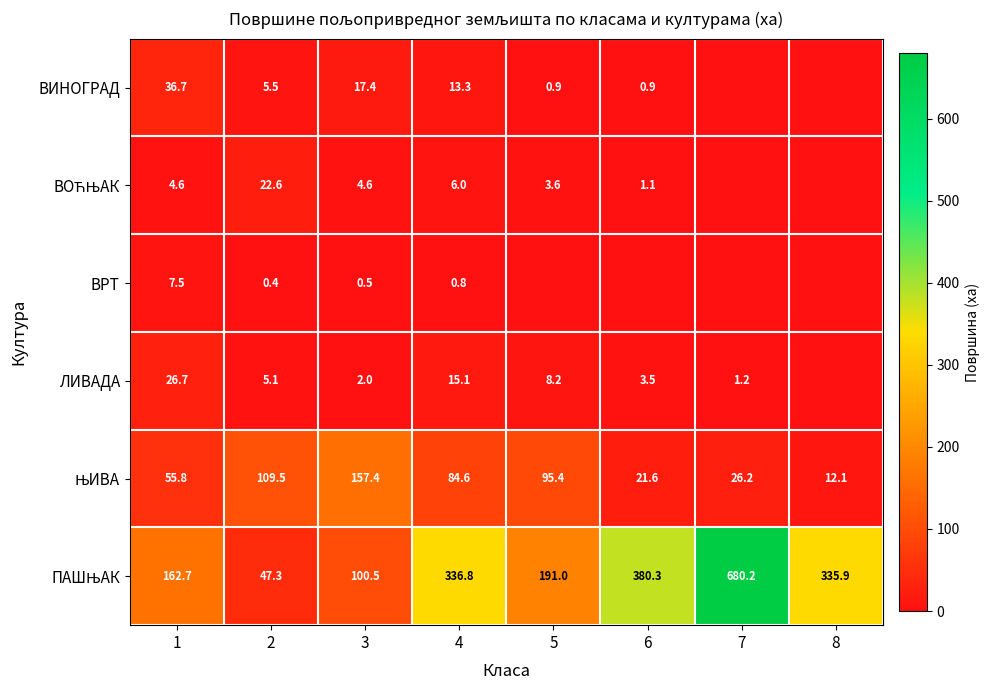

True or false: ВИНОГРАД has a value of 13.3 at 4.

True